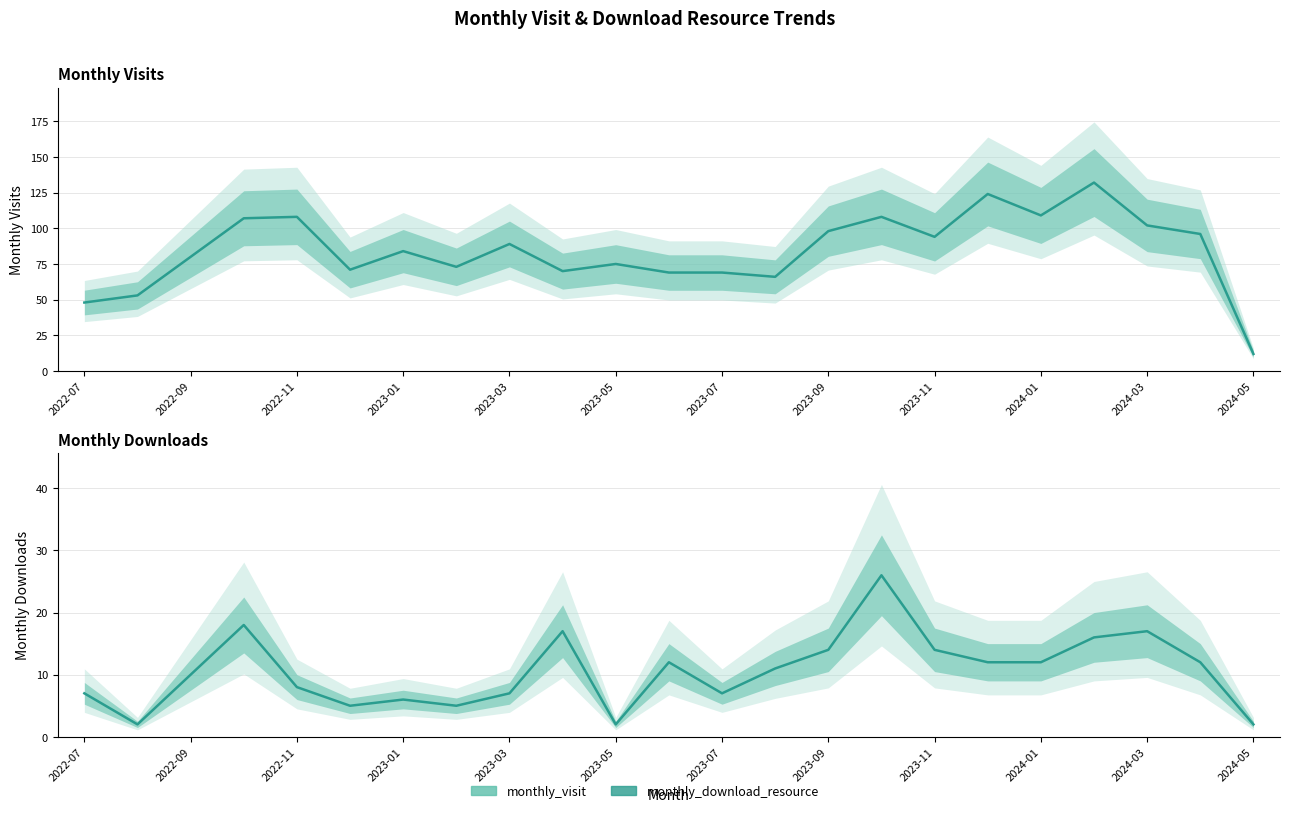

At 2024-01, list the series in order from smallest to largest.

monthly_download_resource, monthly_visit